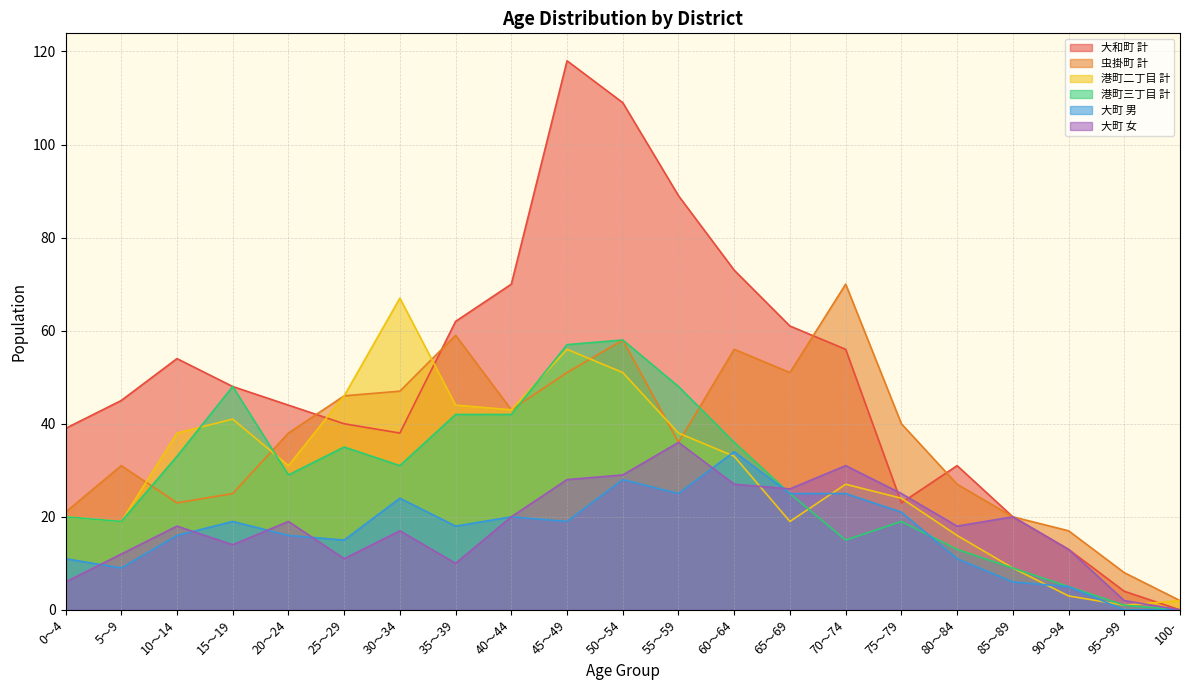

How many series are shown in this chart?

6